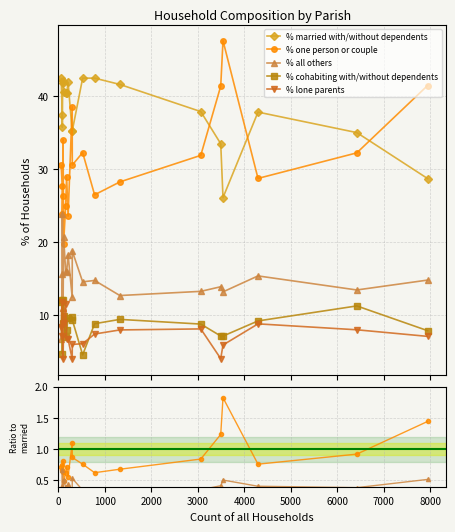

How many data points does each series have?

20